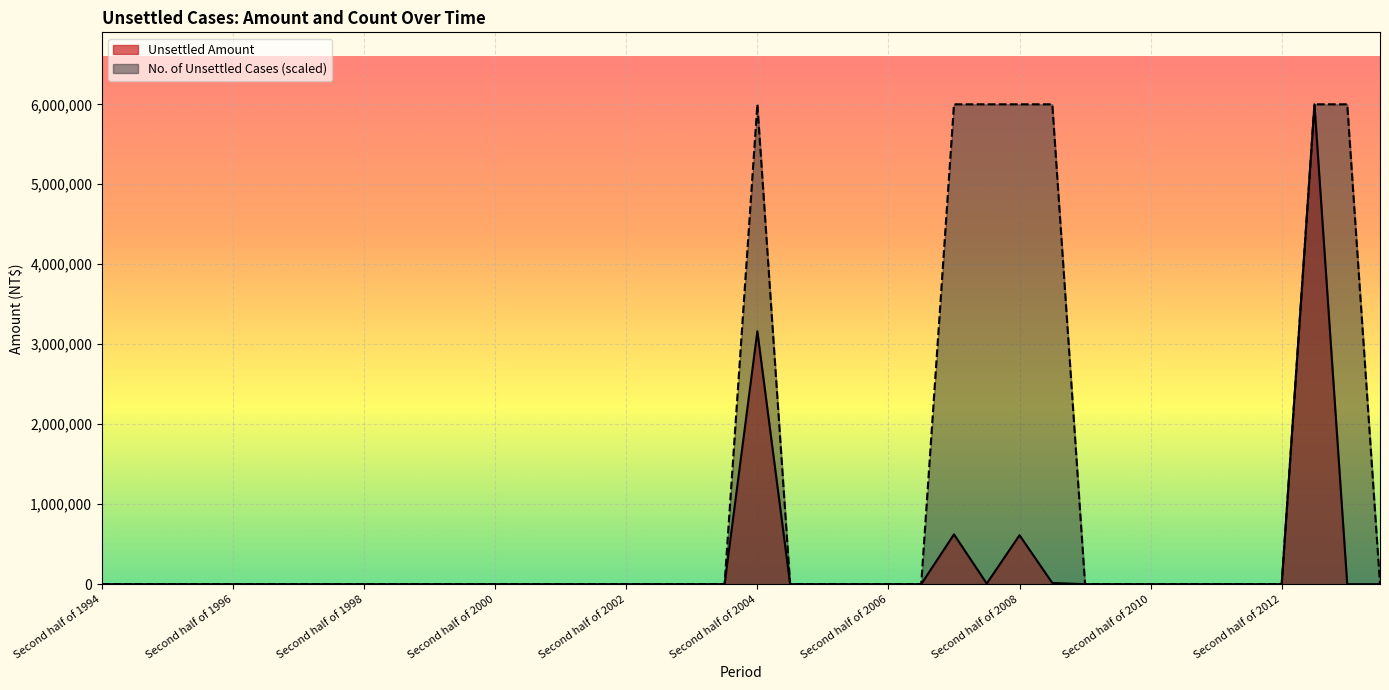

What is the label of the 11th point from the left?

Second half of 1999